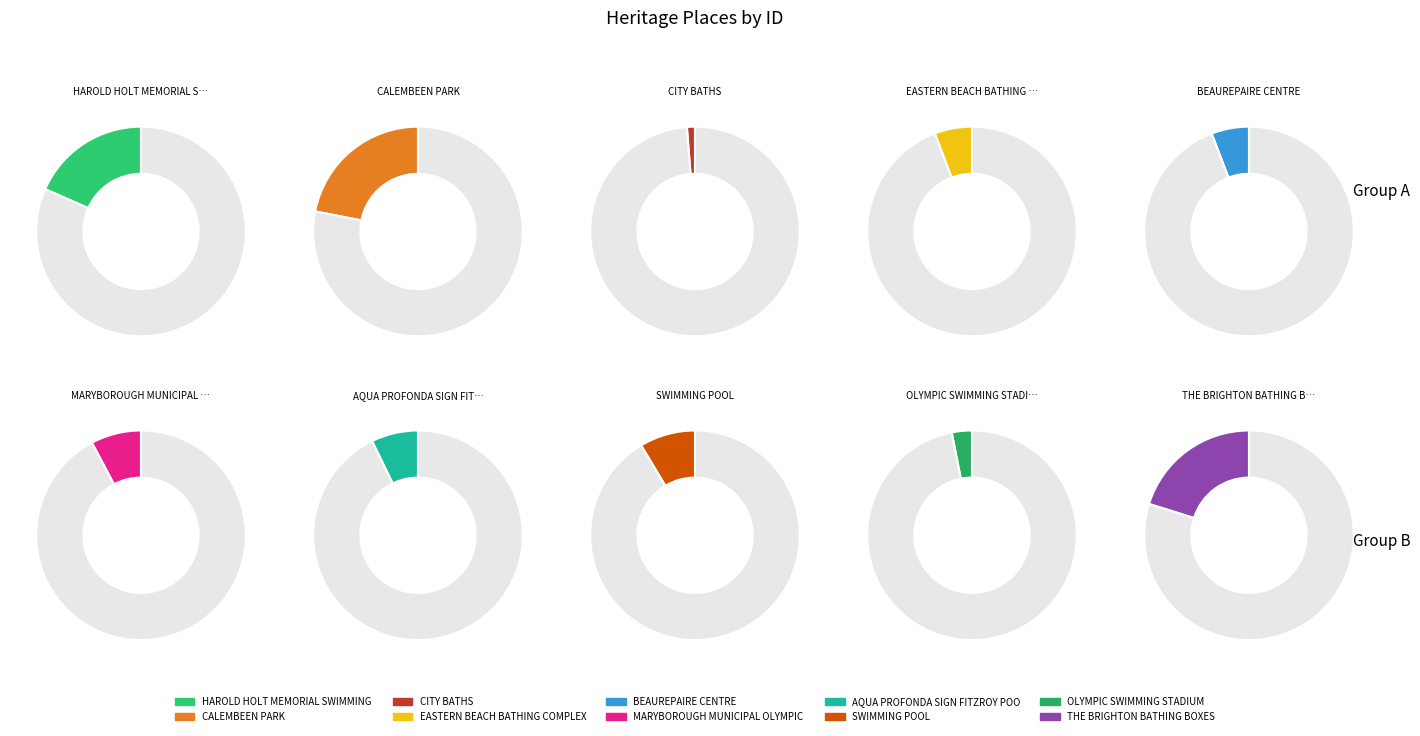

Does SWIMMING POOL represent more than half of the total?

No